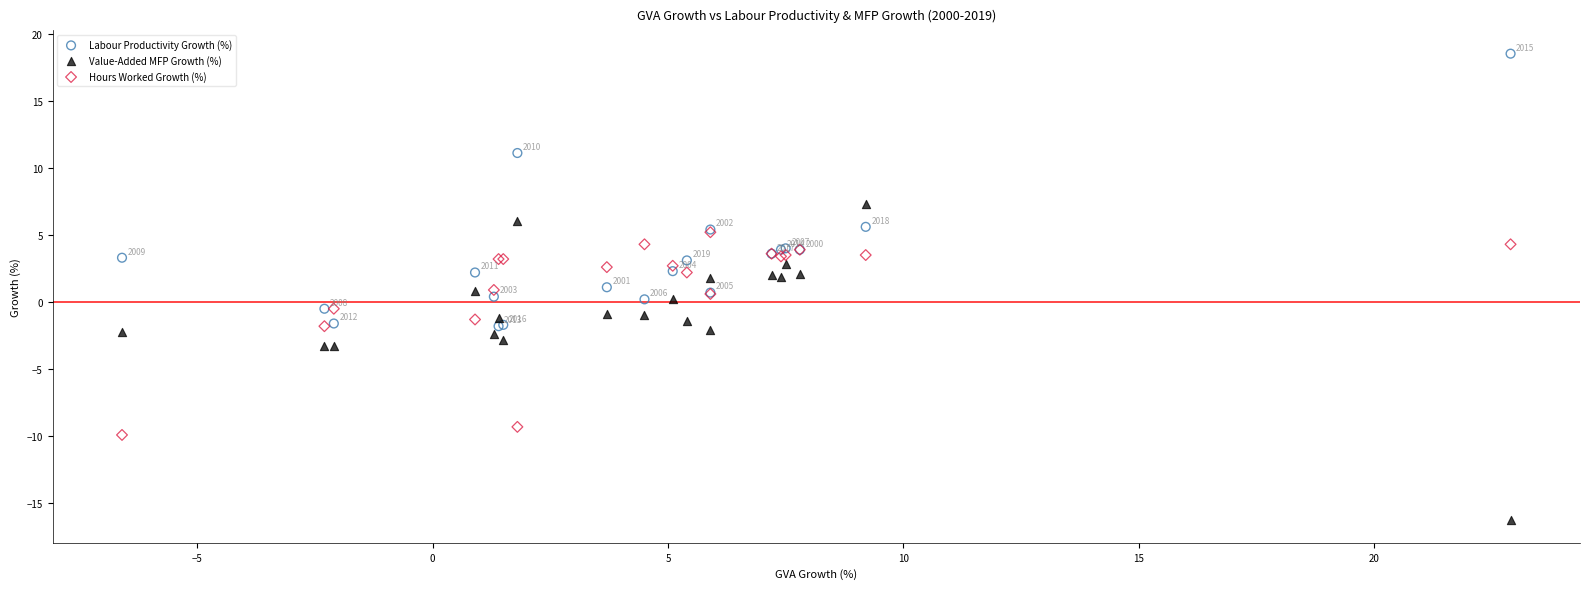

Which series reaches the maximum Y coordinate?

Labour Productivity Growth (%)